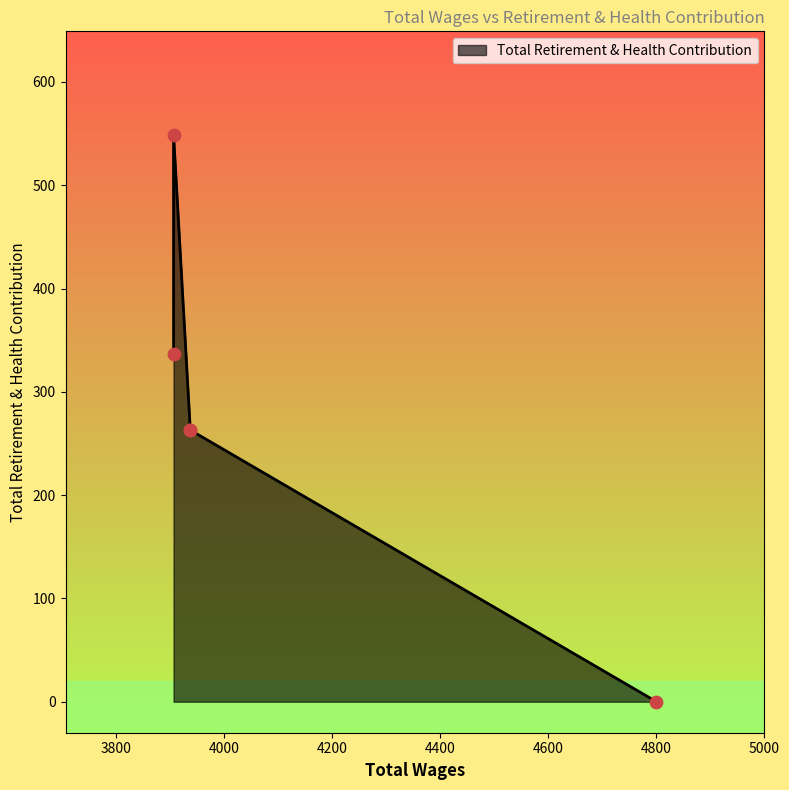

What is the change in value from 3937.0 to 3906.0?

+74